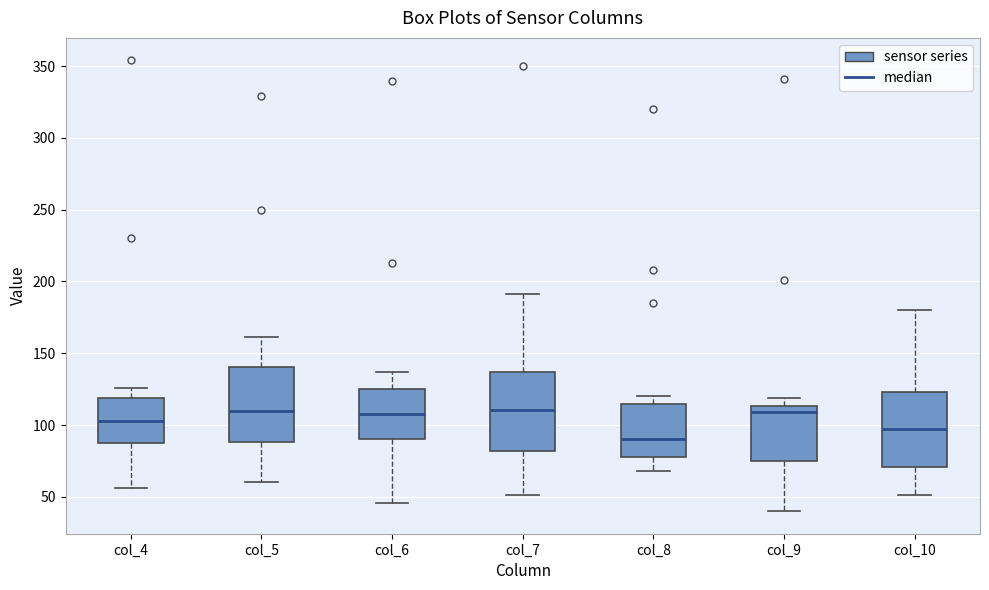

Reading left to right, read every box against the y-axis: the position of its median line, the range the box covers, and the ends of its whiskers. The values are not printed on the chart, so give them approximately, as read against the axis.

col_4: median 105, box 90 to 120, whiskers 55 to 125
col_5: median 110, box 90 to 140, whiskers 60 to 160
col_6: median 110, box 90 to 125, whiskers 45 to 135
col_7: median 110, box 80 to 135, whiskers 50 to 190
col_8: median 90, box 80 to 115, whiskers 70 to 120
col_9: median 110, box 75 to 115, whiskers 40 to 120
col_10: median 100, box 70 to 125, whiskers 50 to 180